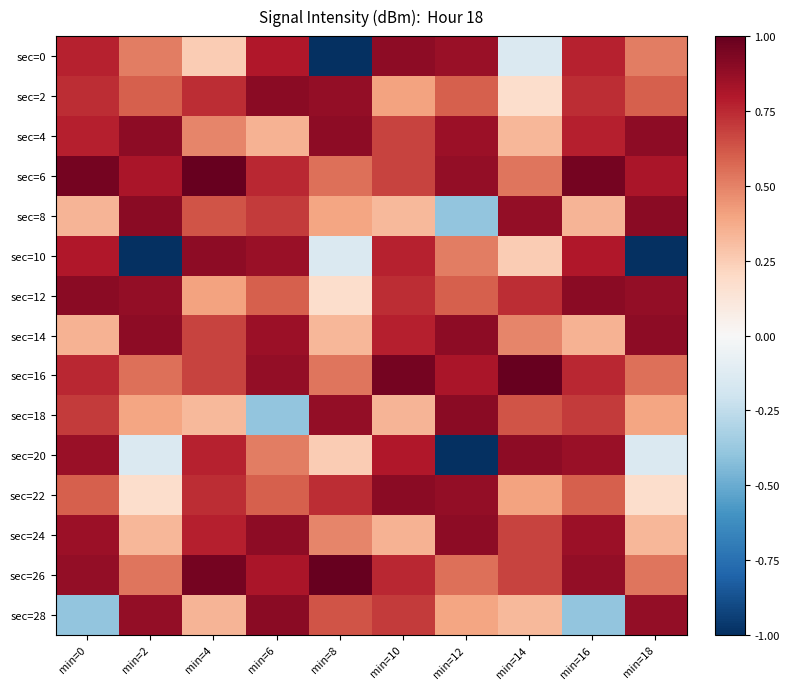

Which category has the lowest value across all series?

min=8